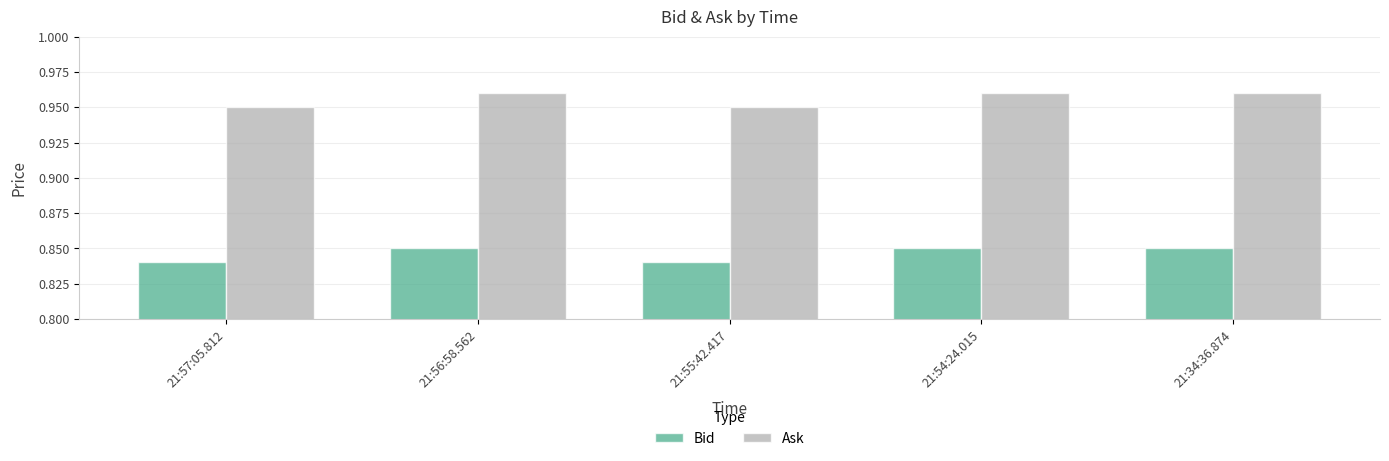

Rank the series by their average value, from lowest to highest.

Bid, Ask